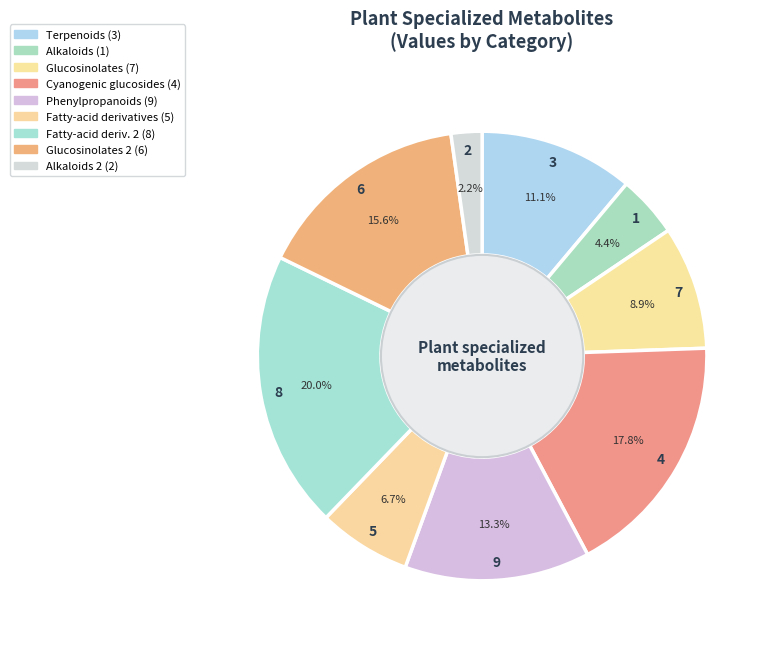

To the nearest percent, what is the average slice percentage?

11%